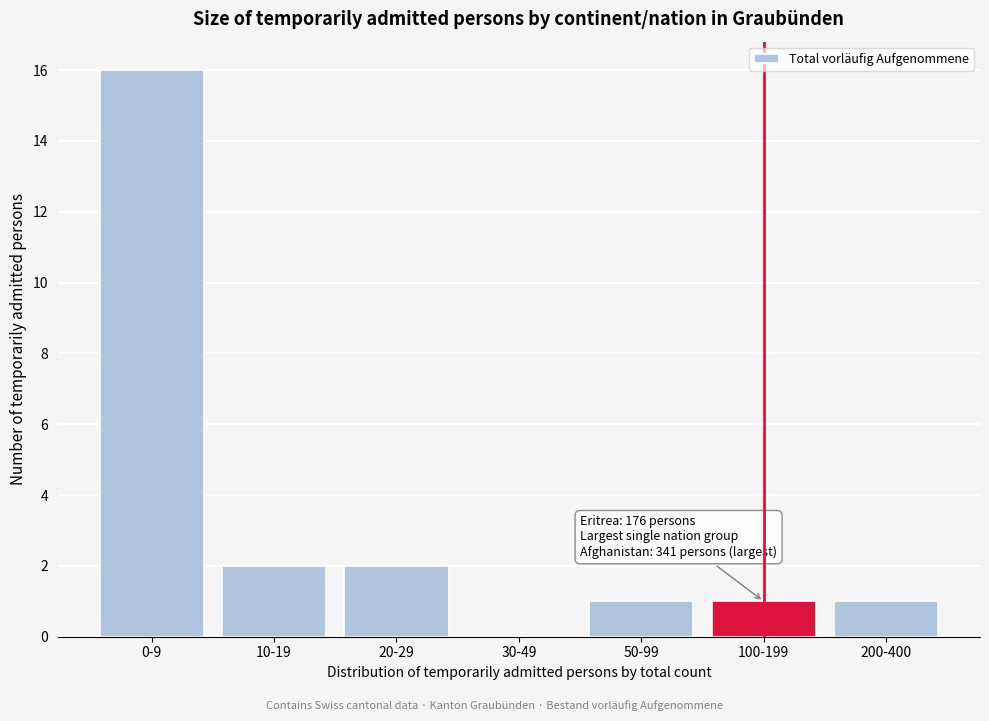

Reading right to left, extract all data points from this chart.

200-400=1	100-199=1	50-99=1	30-49=0	20-29=2	10-19=2	0-9=16